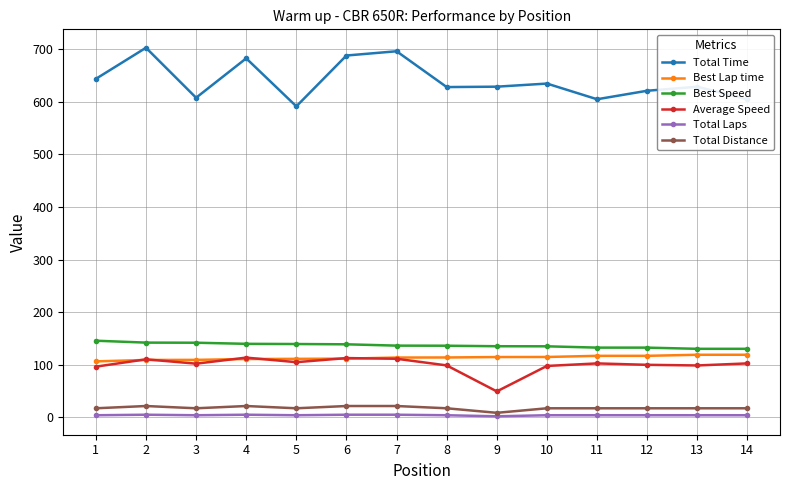

True or false: Total Distance and Average Speed intersect in this chart.

False